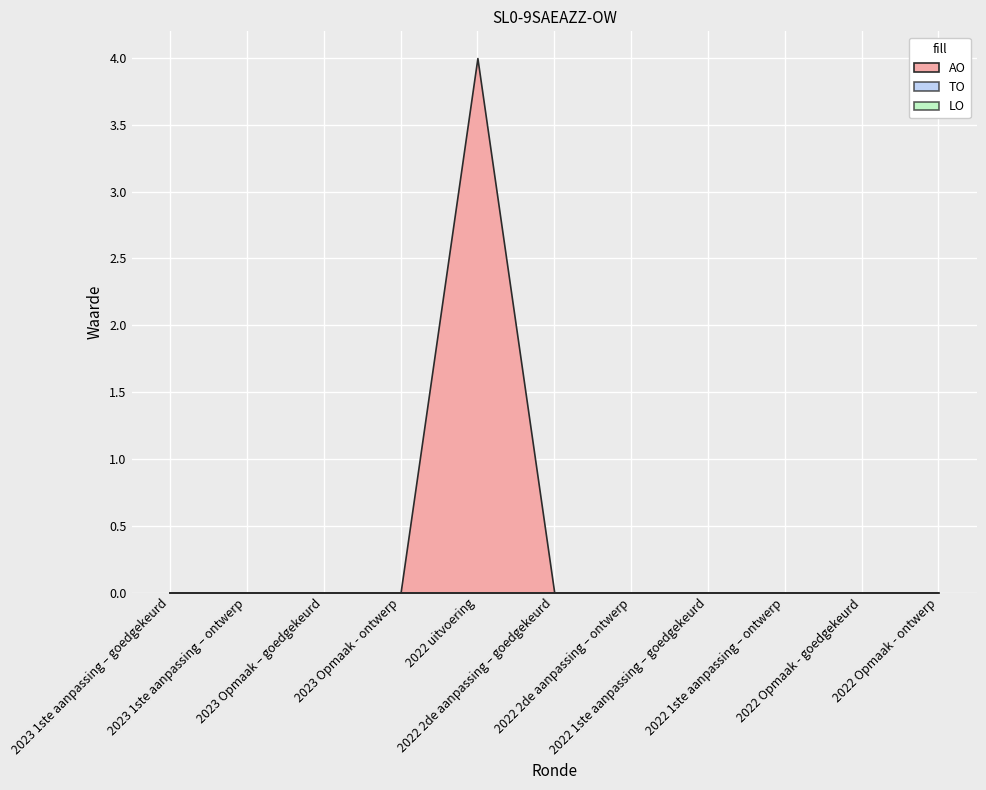

The value of AO at 2022 2de aanpassing – goedgekeurd is -2. True or false?

False